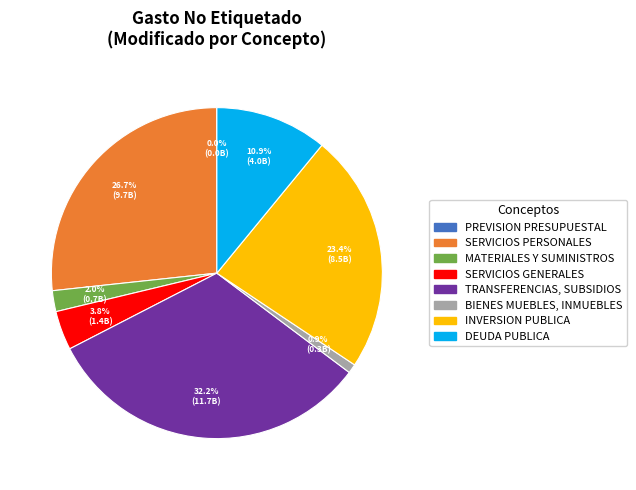

Does any single category account for the majority?

No